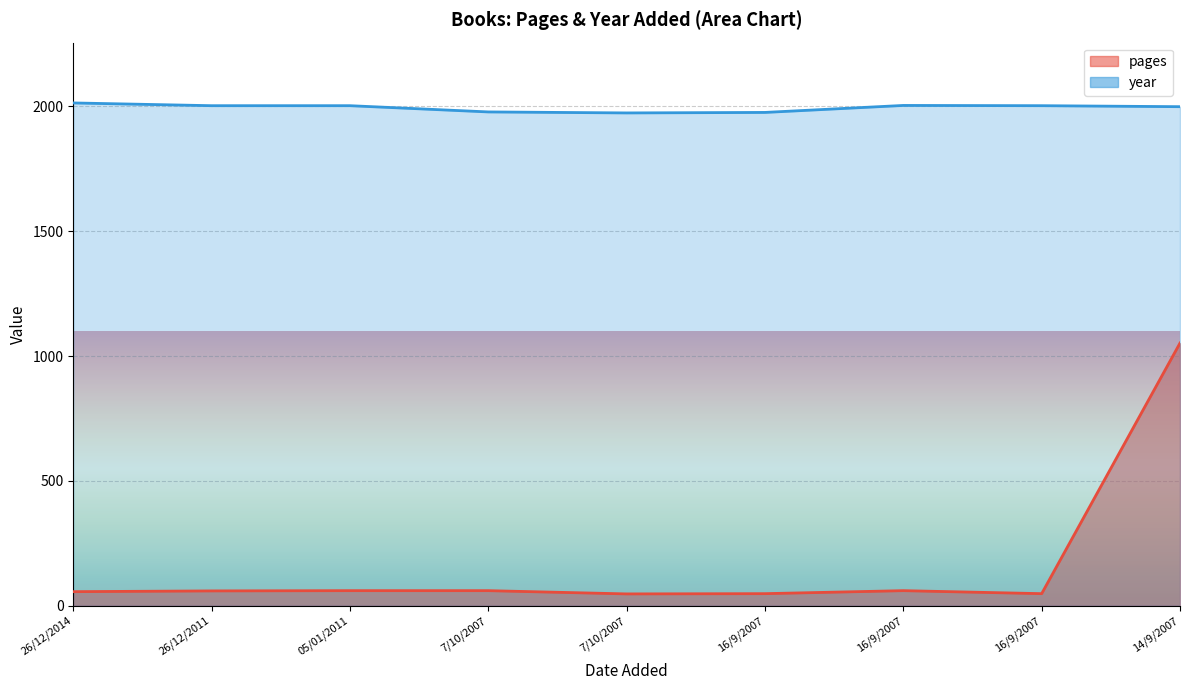

Which category has the highest value across all series?

26/12/2014